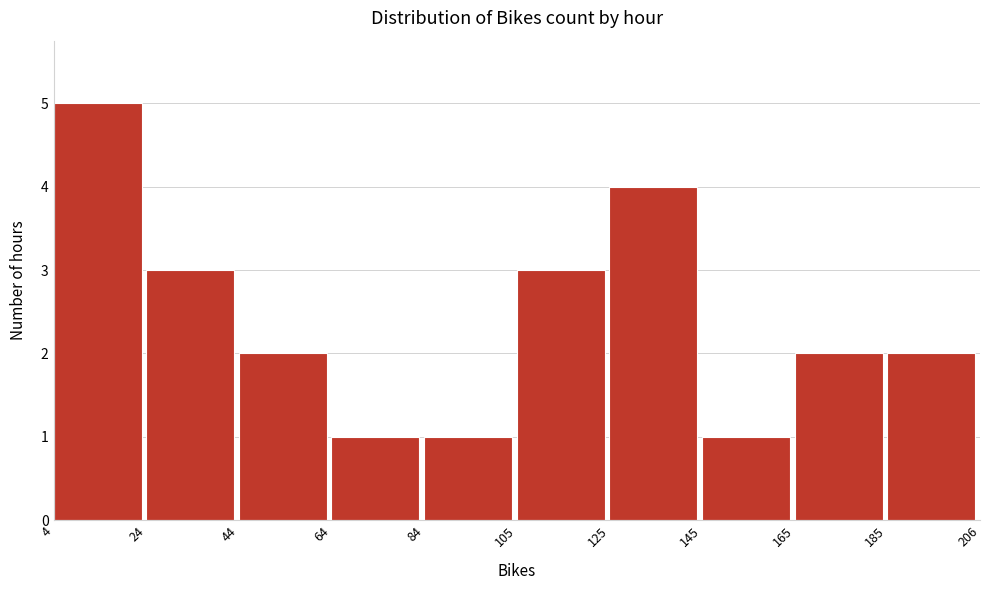

Which range on the x-axis has the tallest bar?

4 to 24